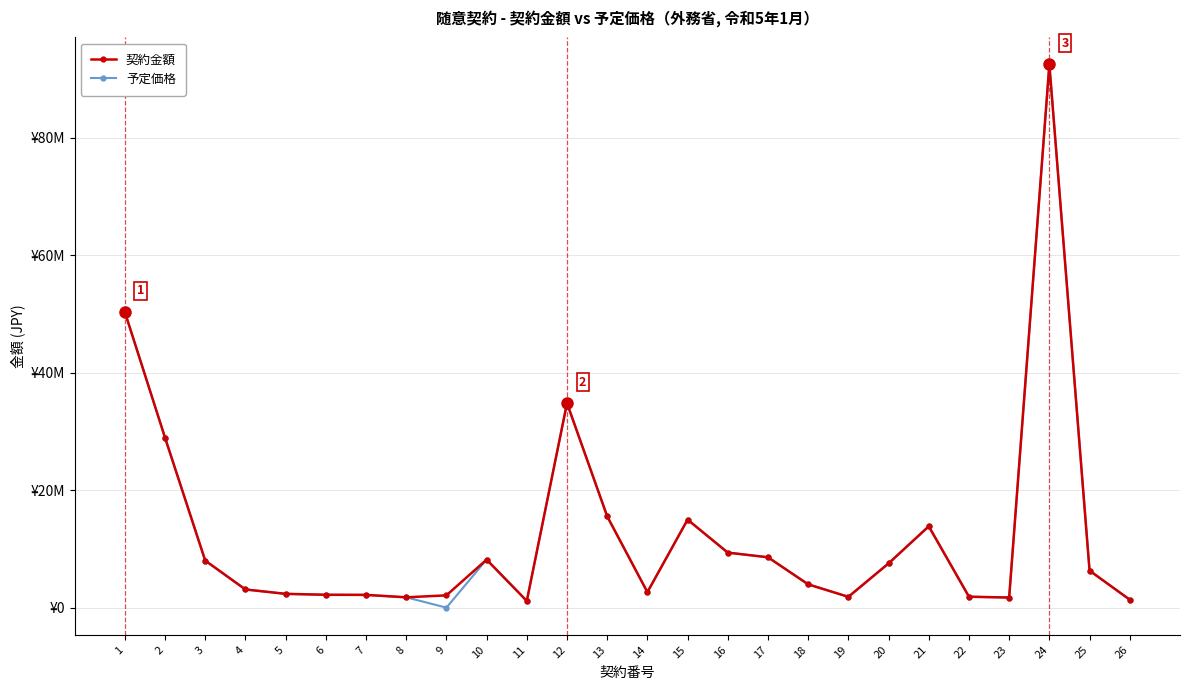

What are all the series names shown in the legend?

契約金額, 予定価格